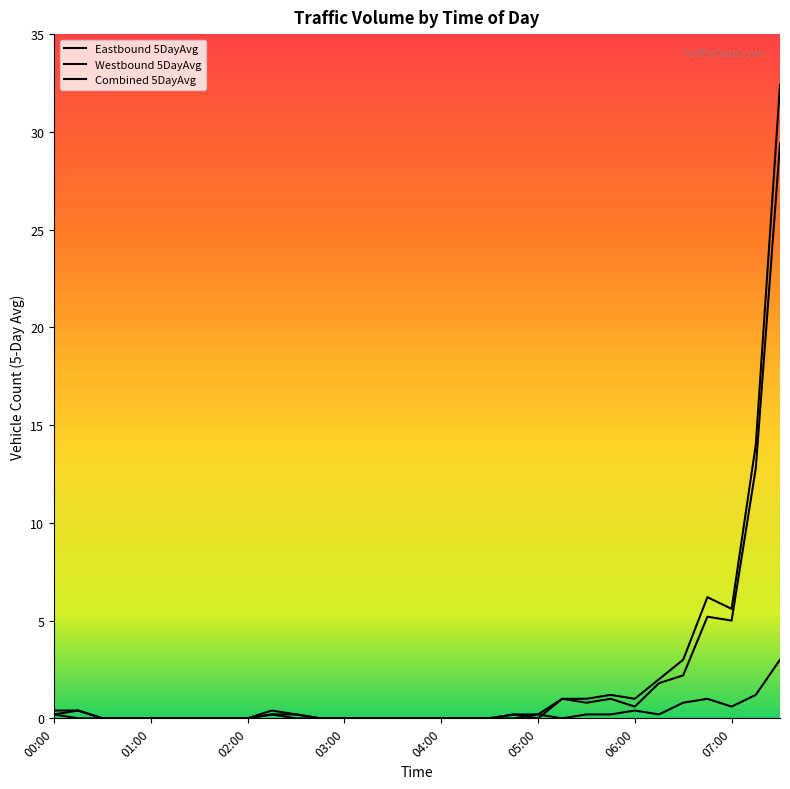

What are all the series names shown in the legend?

Eastbound 5DayAvg, Westbound 5DayAvg, Combined 5DayAvg